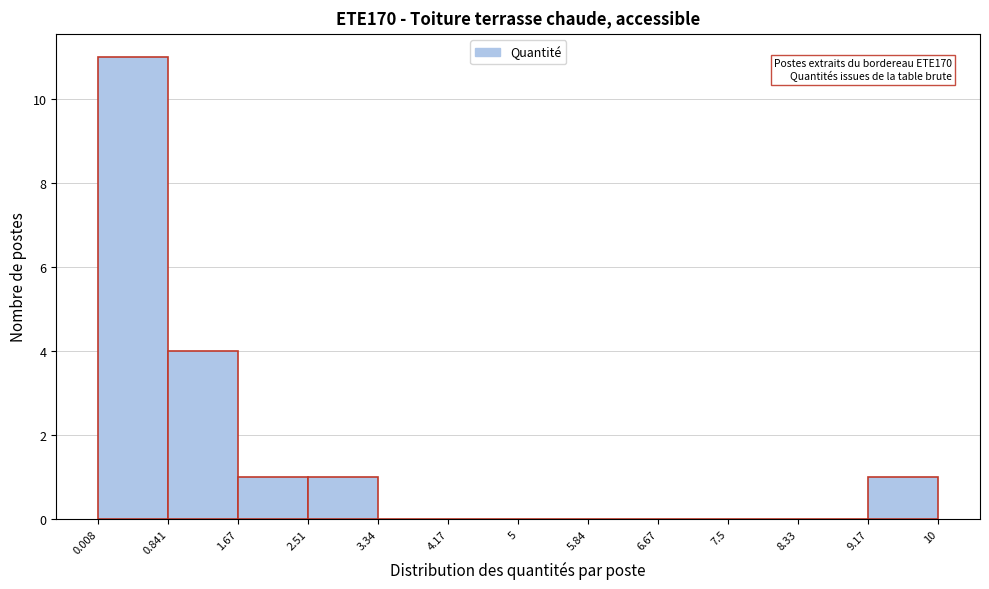

Which range on the x-axis has the tallest bar?

0.008 to 0.841